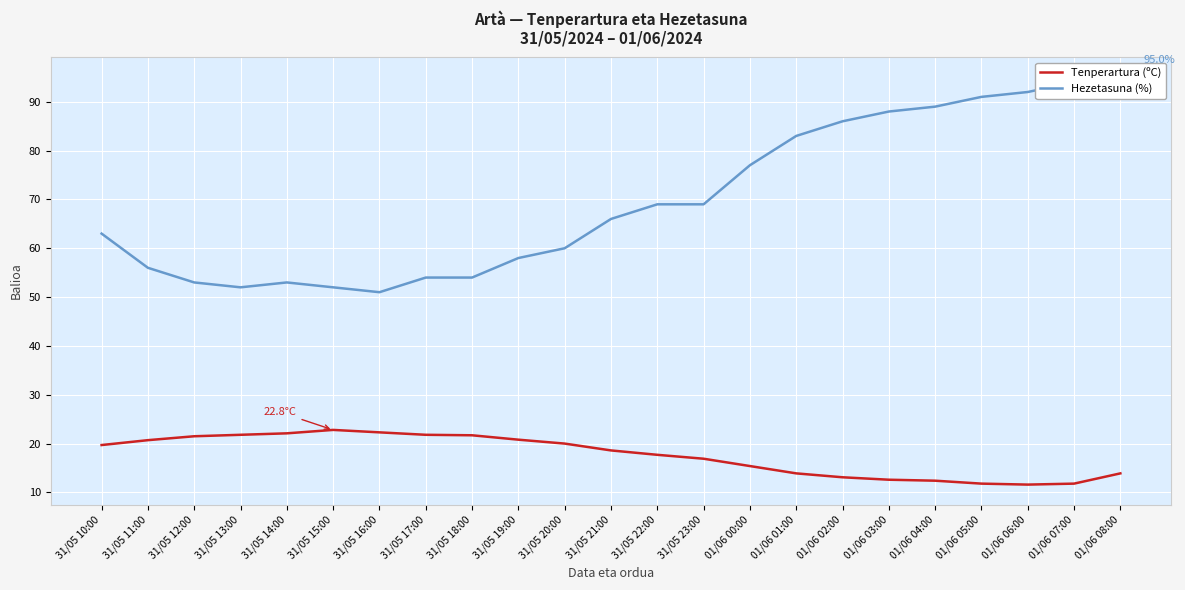

Which label corresponds to the smallest value in the chart?

01/06 06:00